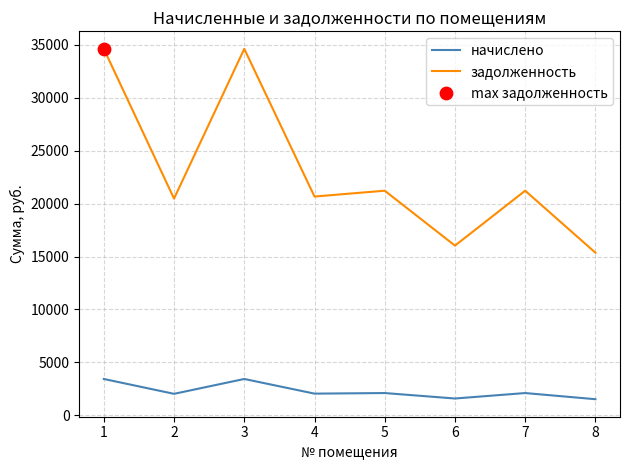

Is the value of начислено at 4 greater than the value of задолженность at 3?

No